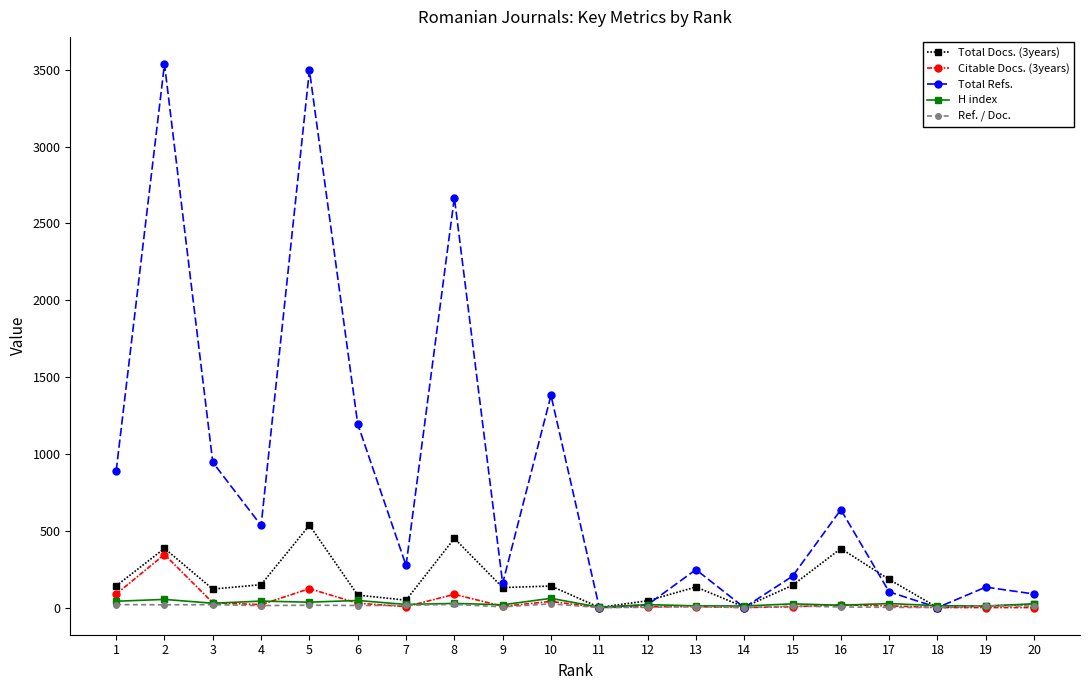

Does the chart have visible grid lines?

No